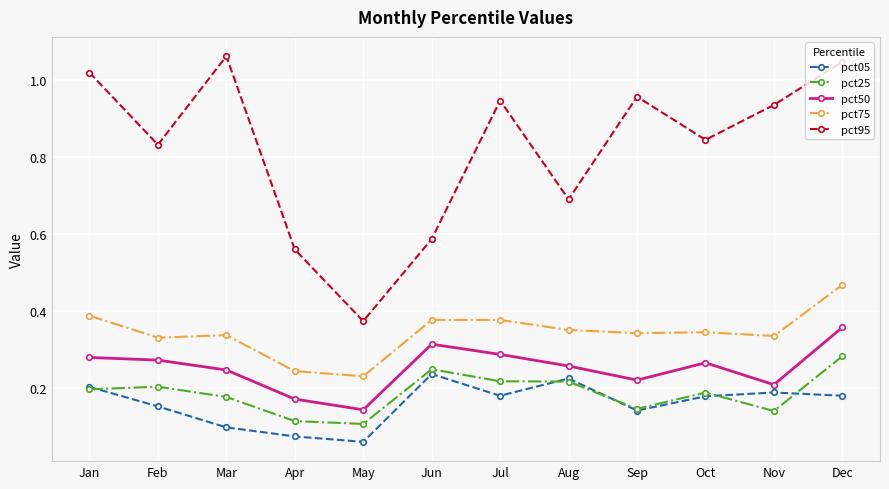

How many lines are shown in the chart?

5